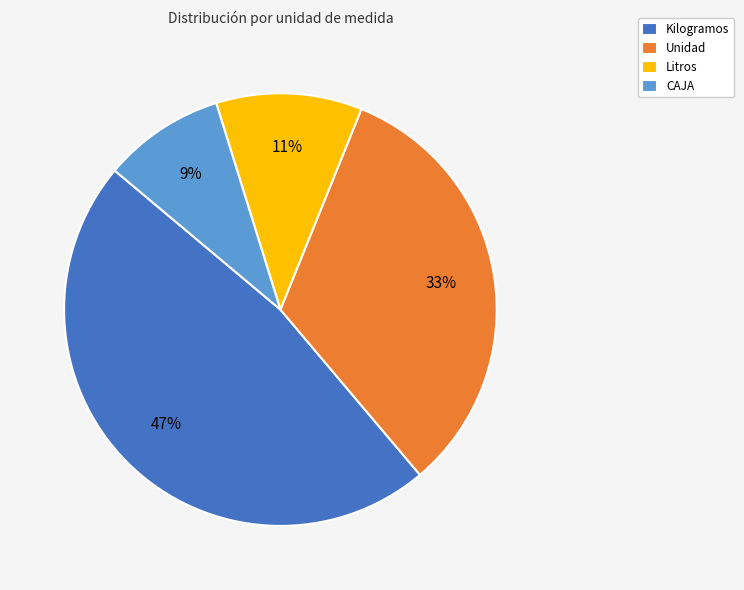

Is there a majority slice in this chart?

No